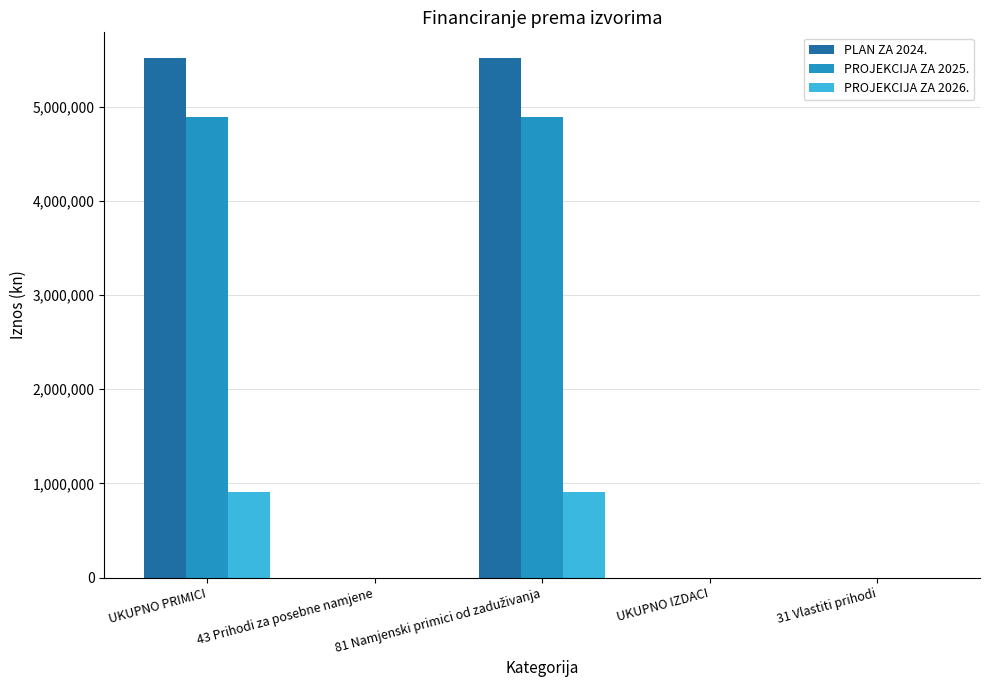

What is the maximum value shown in the chart?

5513841